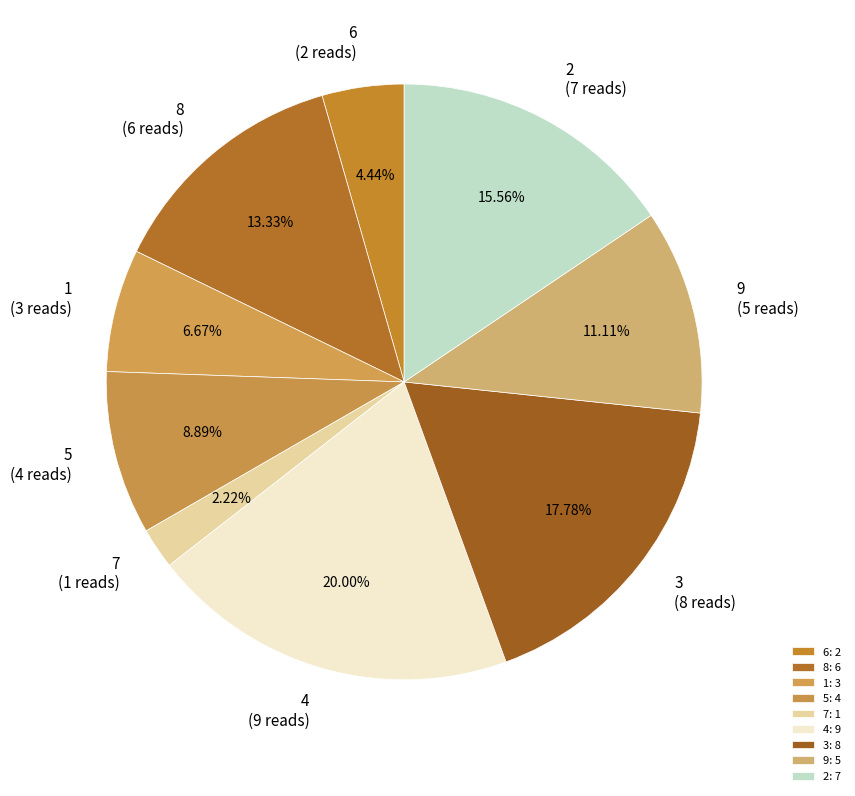

To the nearest percent, what portion does 2 represent?

16%